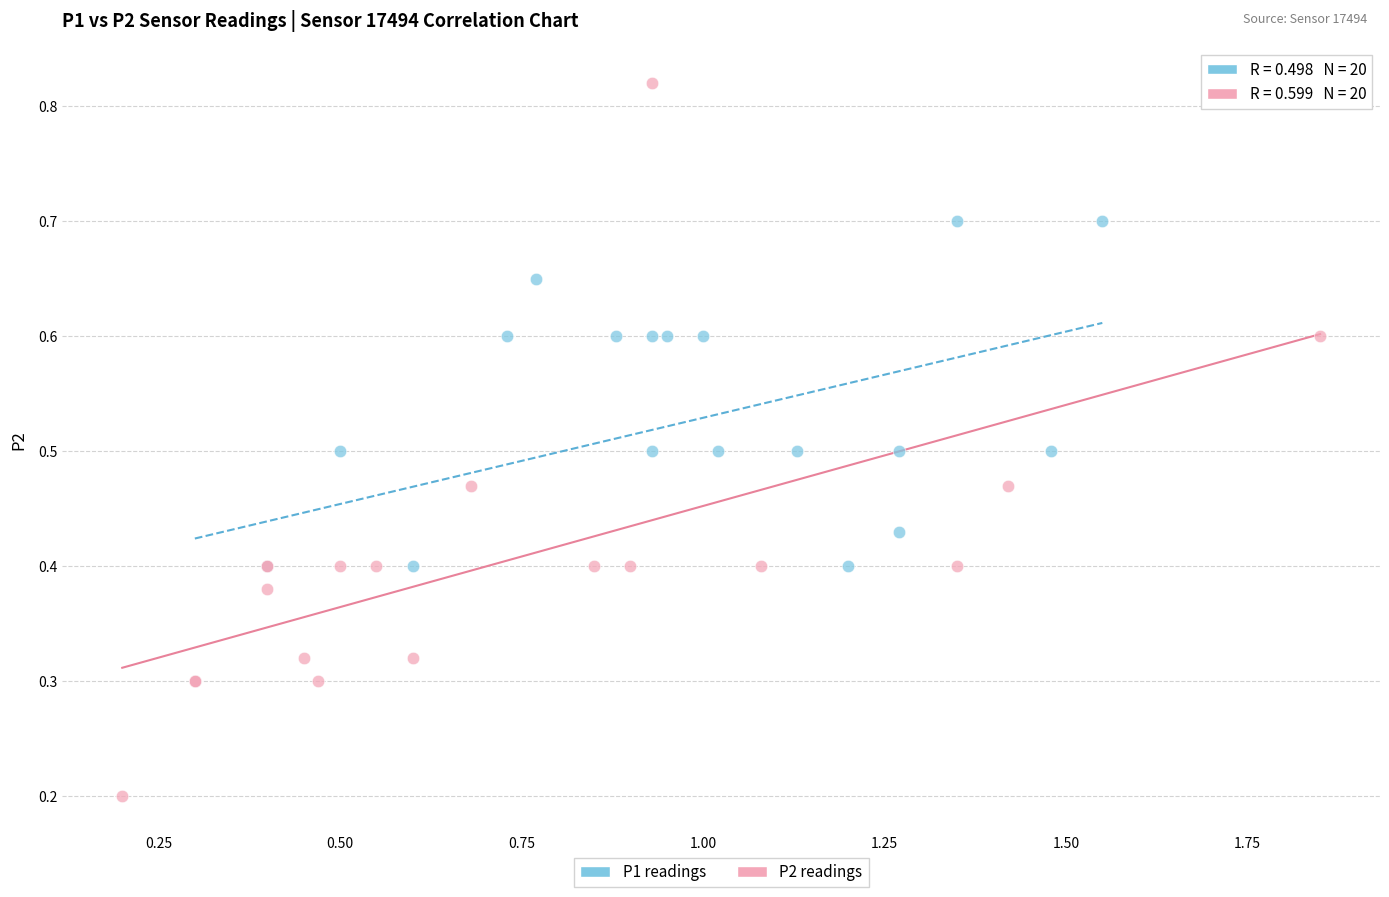

Which series has the widest spread of Y values?

P2 readings